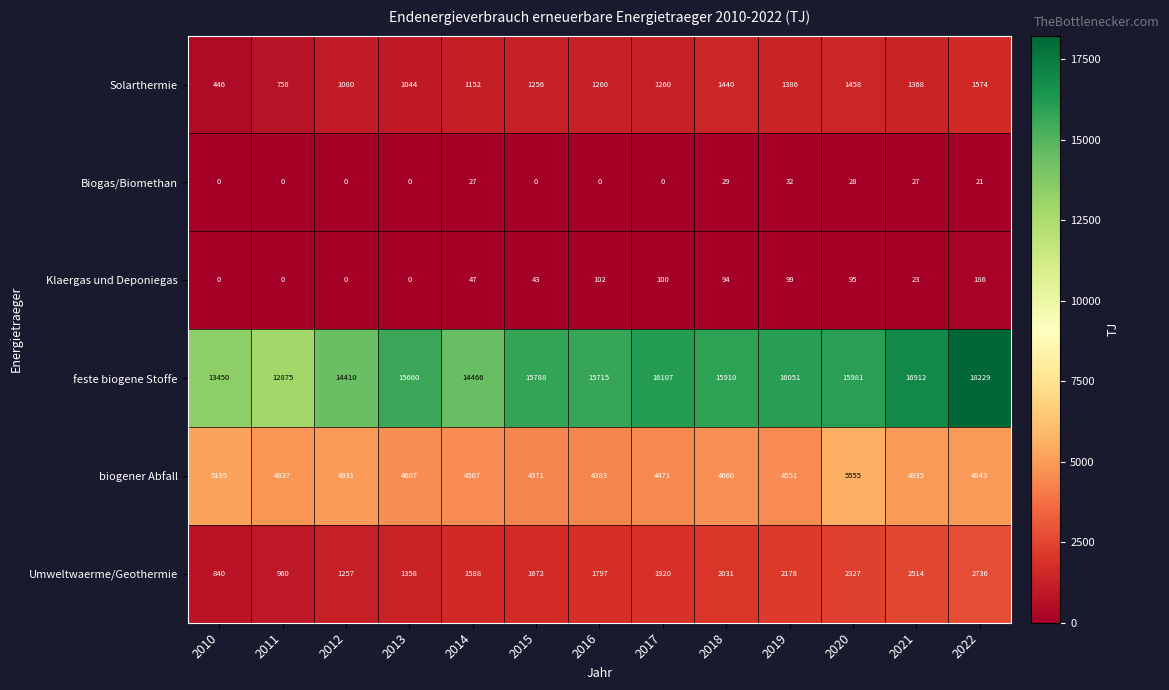

At 2020, list the series in order from largest to smallest.

feste biogene Stoffe, biogener Abfall, Umweltwaerme/Geothermie, Solarthermie, Klaergas und Deponiegas, Biogas/Biomethan